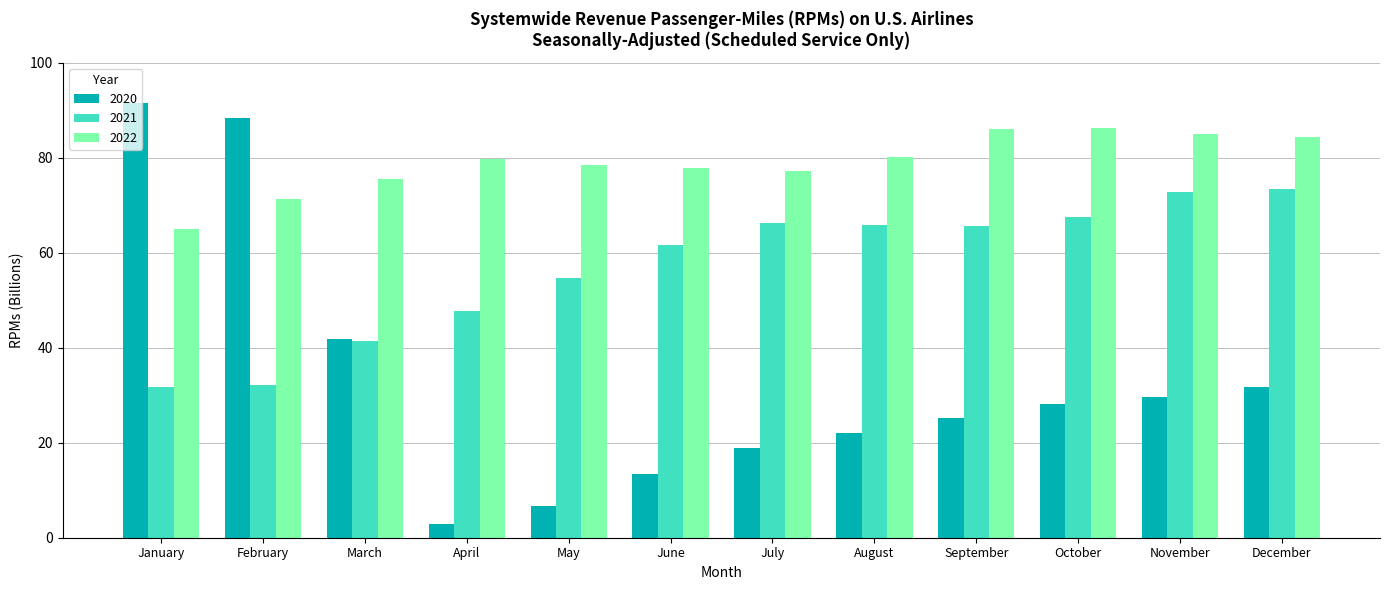

How many bars are there in total?

36